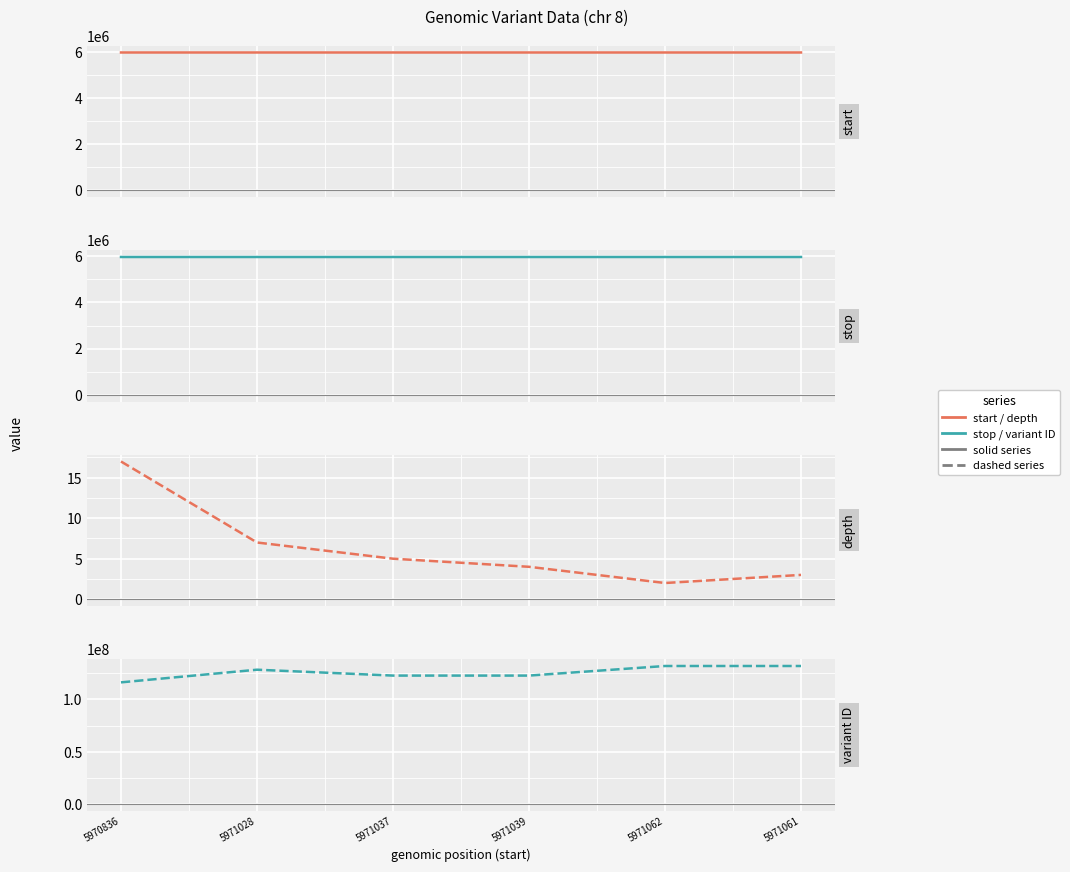

Which series has the largest total across all categories?

variant ID